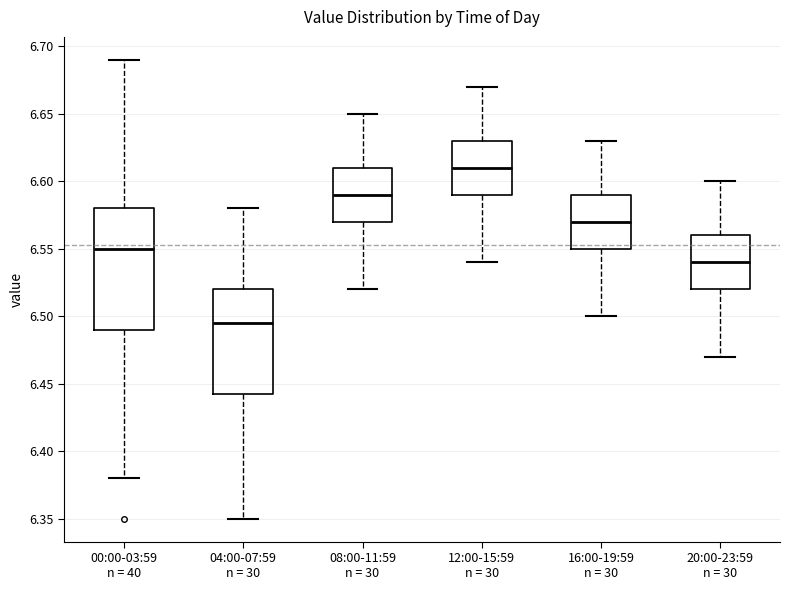

Comparing the boxes themselves (not the whiskers), which one is the tallest?

00:00-03:59 n = 40